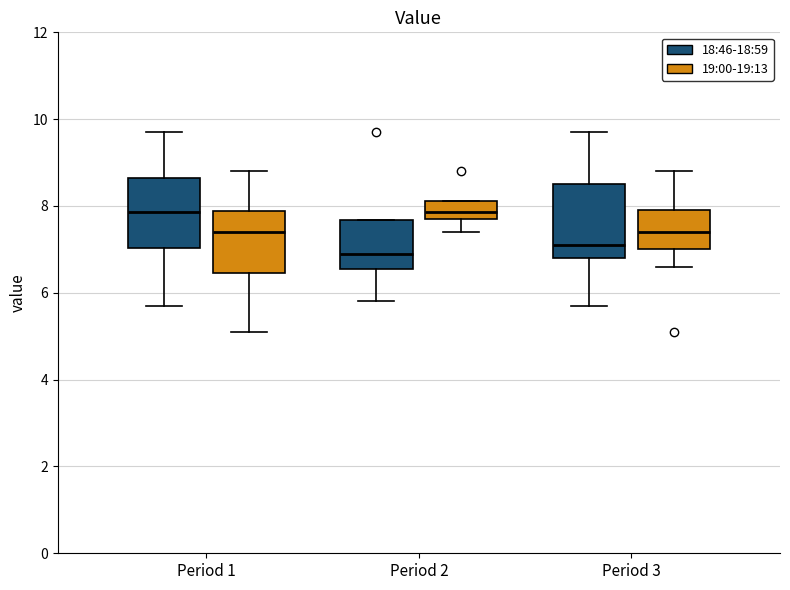

Reading left to right, read every box against the y-axis: the position of its median line, the range the box covers, and the ends of its whiskers. The values are not printed on the chart, so give them approximately, as read against the axis.

Period 1 (18:46-18:59): median 7.8, box 7.0 to 8.6, whiskers 5.8 to 9.8
Period 1 (19:00-19:13): median 7.4, box 6.4 to 7.8, whiskers 5.2 to 8.8
Period 2 (18:46-18:59): median 7.0, box 6.6 to 7.6, whiskers 5.8 to 7.6
Period 2 (19:00-19:13): median 7.8 (inside the box), box 7.8 to 8.2, whiskers 7.4 to 8.2
Period 3 (18:46-18:59): median 7.2, box 6.8 to 8.6, whiskers 5.8 to 9.8
Period 3 (19:00-19:13): median 7.4, box 7.0 to 8.0, whiskers 6.6 to 8.8